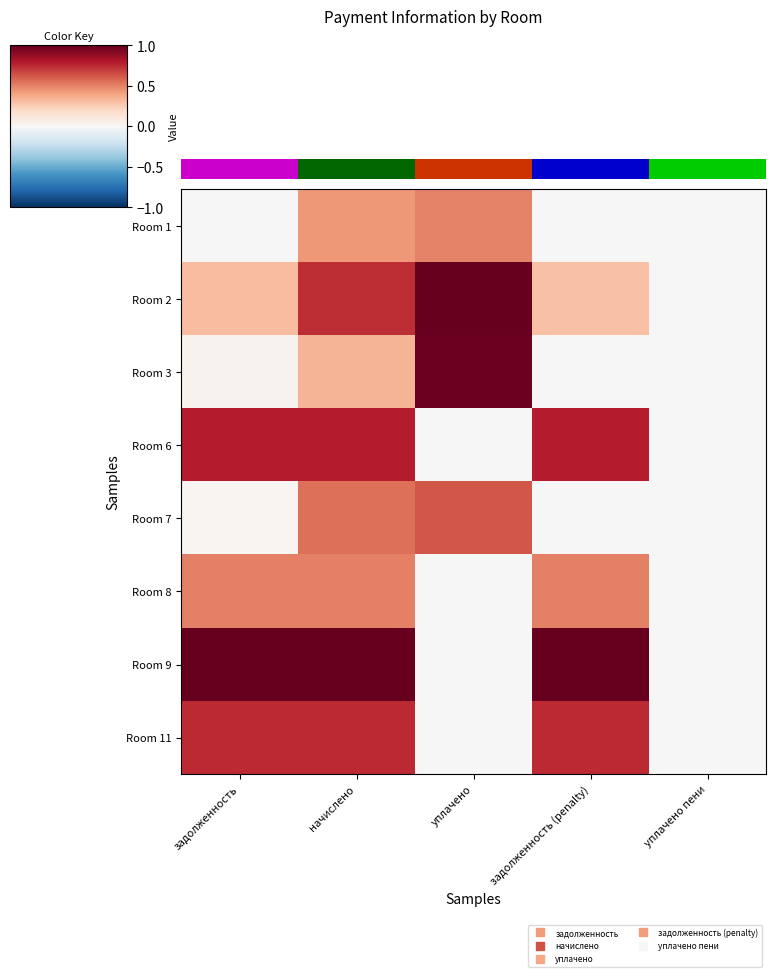

What is the sum of all Room 9 values?

3.0